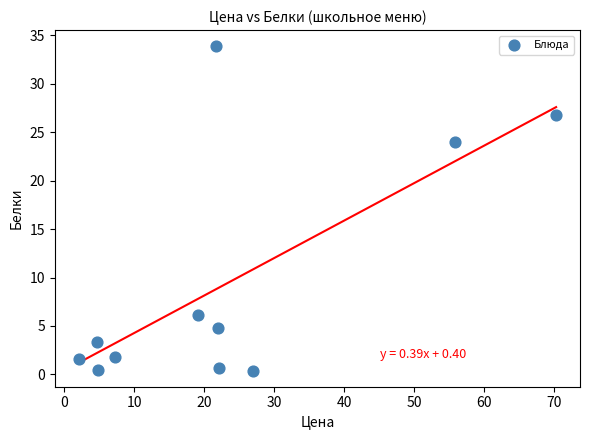

What Y value in the scatter plot is closest to 17?

24.0